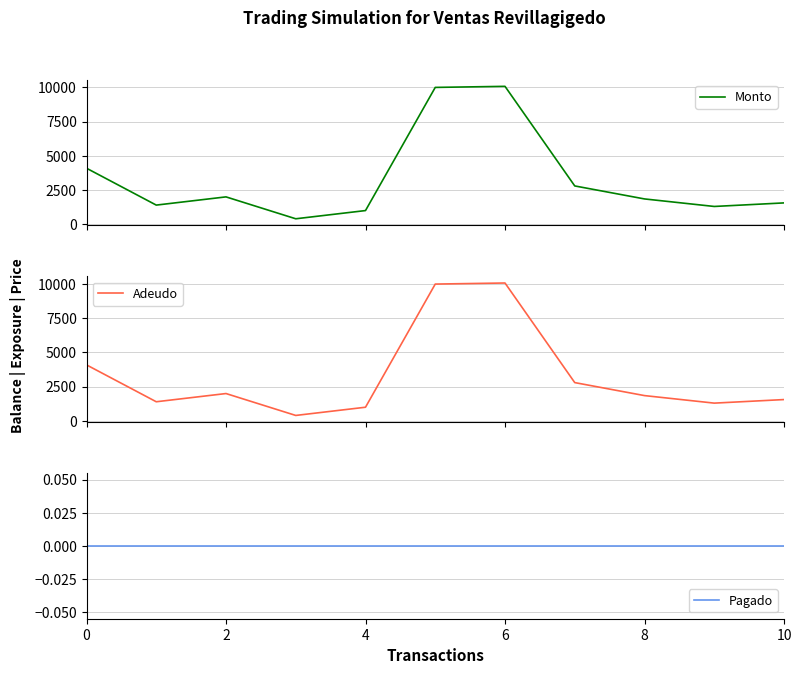

What is the spread (max minus min) of values at 10?

10000